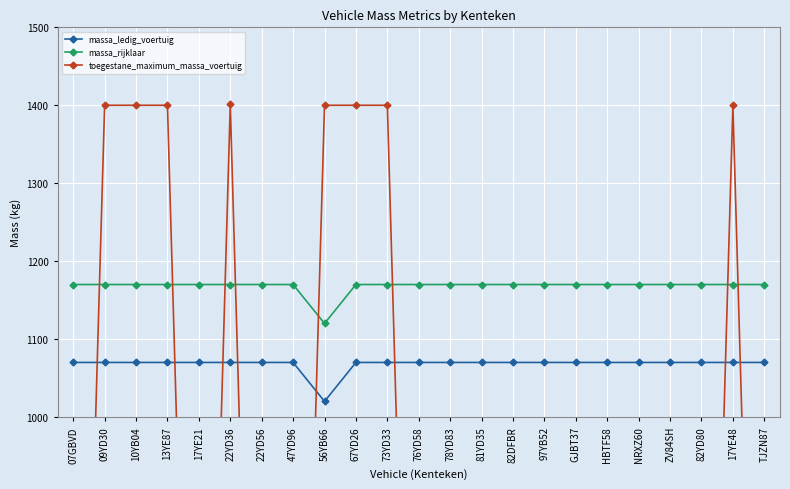

The massa_rijklaar series shows 654 at 13YE87. True or false?

False